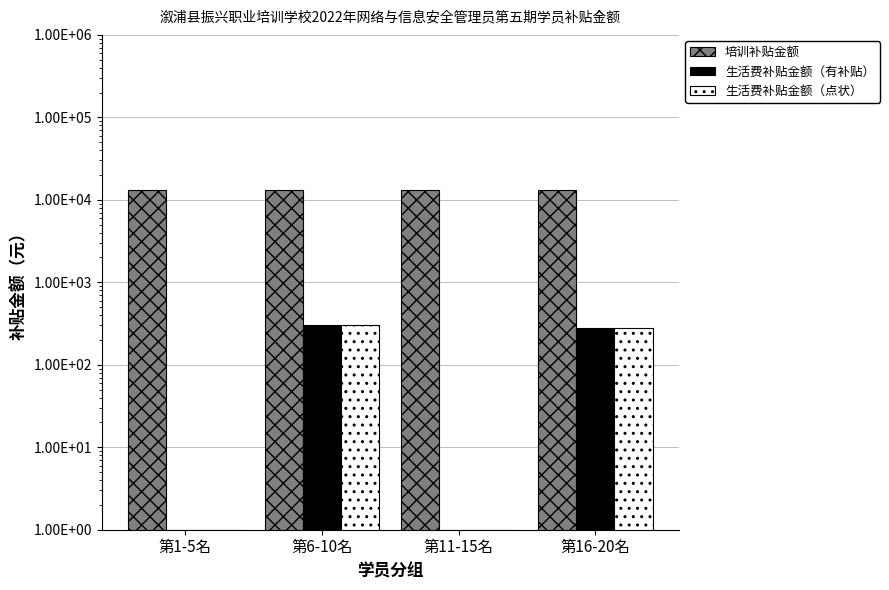

Which has a higher value, 第1-5名 or 第16-20名?

第1-5名